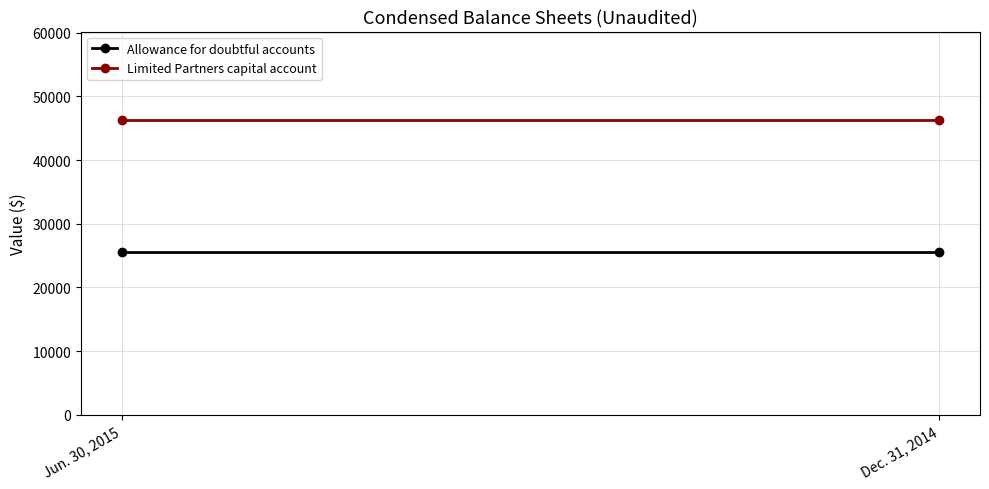

Reading left to right, what are all the values shown in this chart?

Allowance for doubtful accounts: Jun. 30, 2015=25483.0	Dec. 31, 2014=25483.0
Limited Partners capital account: Jun. 30, 2015=46280.3	Dec. 31, 2014=46280.3